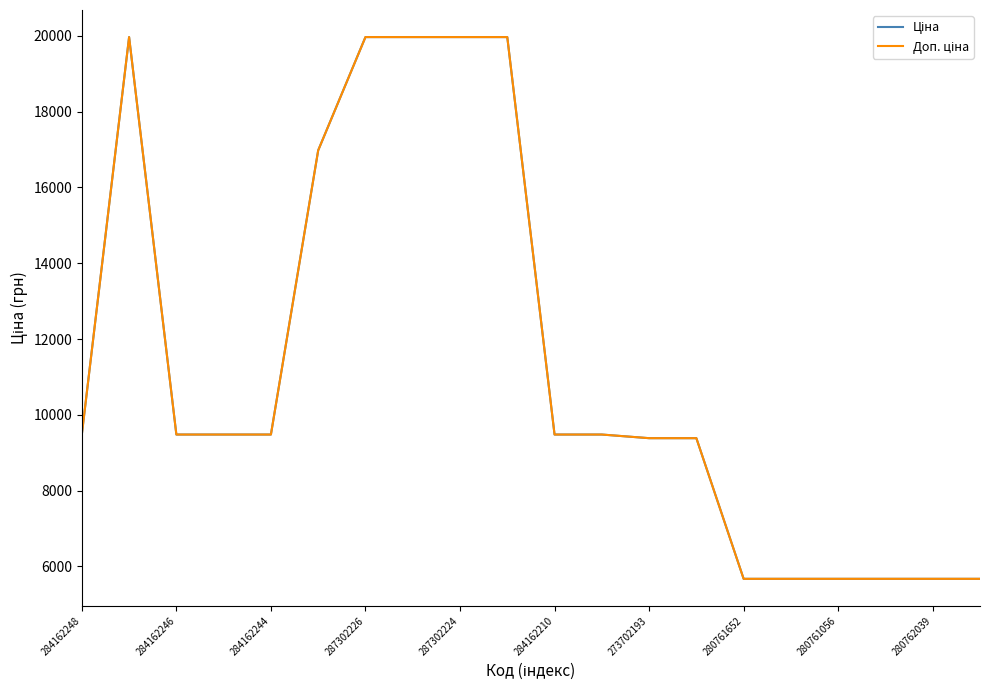

Does the chart display data point markers on the line(s)?

No